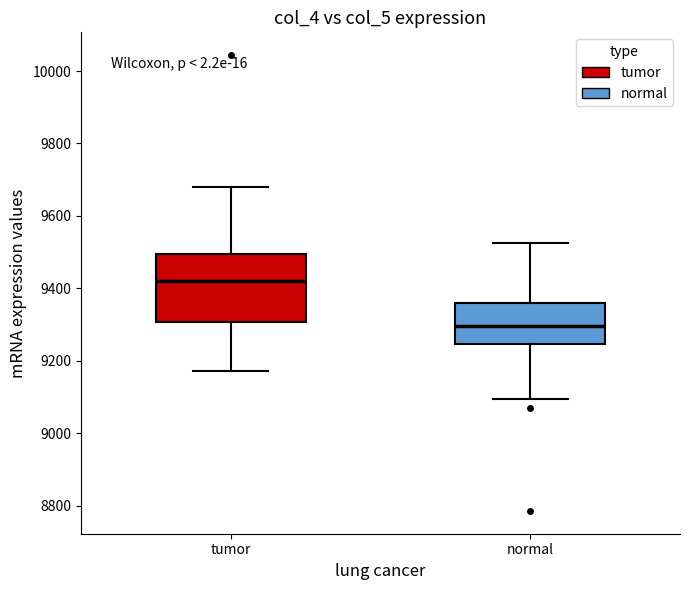

Reading left to right, transcribe this box plot: for each box, give where its median line is, the range the box spans, and where its two whiskers end, as read against the y-axis. The values are not printed on the chart, so give them approximately, as read against the axis.

tumor: median 9420, box 9300 to 9500, whiskers 9180 to 9680
normal: median 9300, box 9240 to 9360, whiskers 9100 to 9520